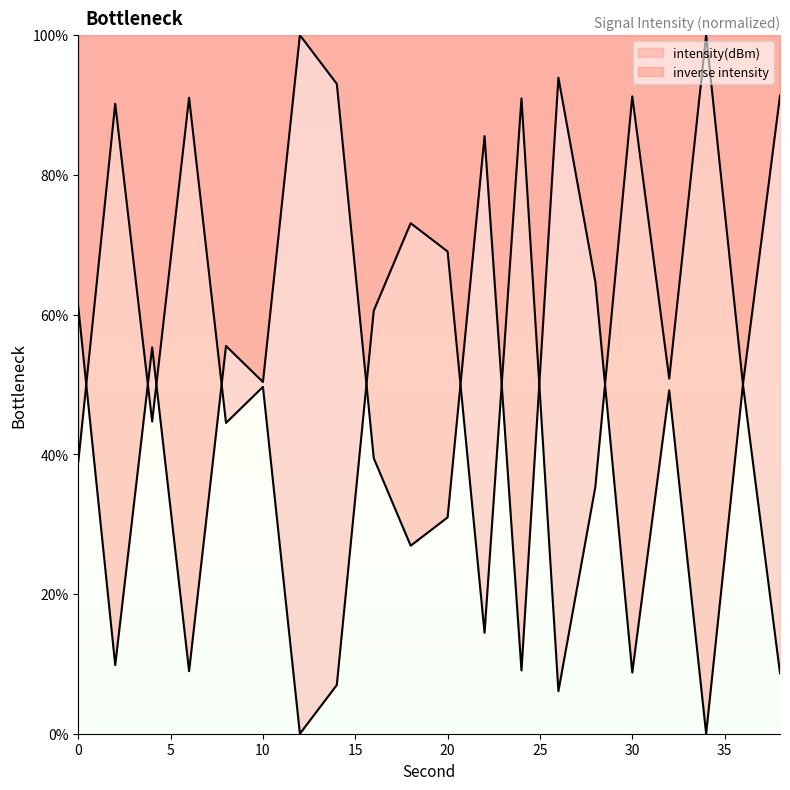

What is the sum of the values at 28 and 26?

41.4